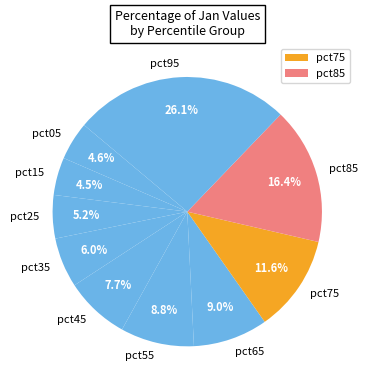

Which slice is the largest?

pct95